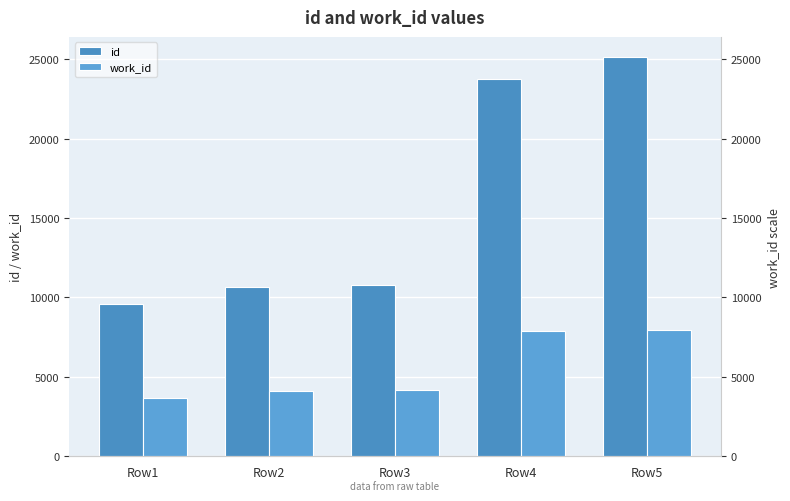

What are all the series names shown in the legend?

id, work_id